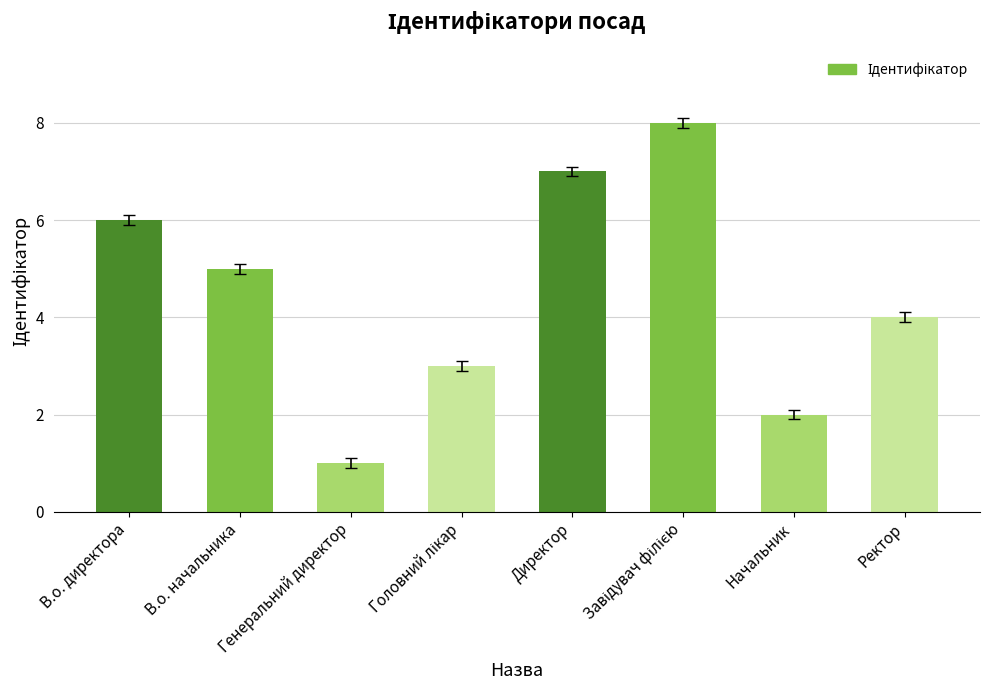

What is the ratio of the value at Начальник to the value at Генеральний директор?

2.0